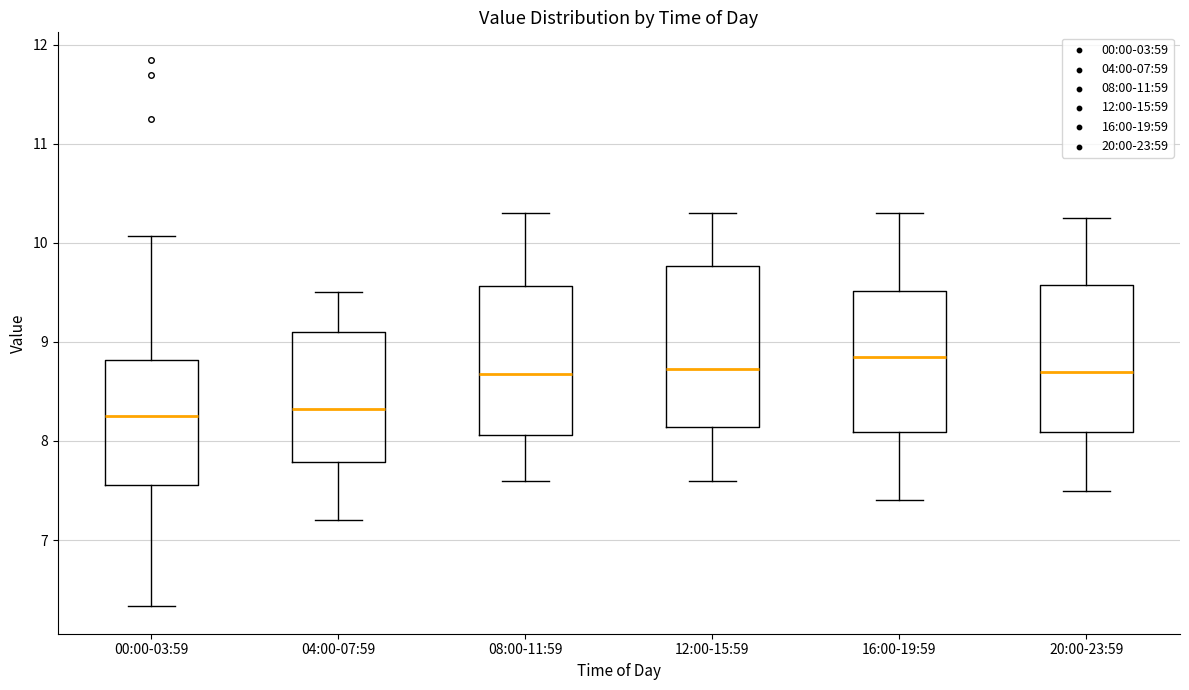

Reading left to right, transcribe this box plot: for each box, give where its median line is, the range the box spans, and where its two whiskers end, as read against the y-axis. The values are not printed on the chart, so give them approximately, as read against the axis.

00:00-03:59: median 8.3, box 7.6 to 8.8, whiskers 6.3 to 10.1
04:00-07:59: median 8.3, box 7.8 to 9.1, whiskers 7.2 to 9.5
08:00-11:59: median 8.7, box 8.1 to 9.6, whiskers 7.6 to 10.3
12:00-15:59: median 8.7, box 8.1 to 9.8, whiskers 7.6 to 10.3
16:00-19:59: median 8.9, box 8.1 to 9.5, whiskers 7.4 to 10.3
20:00-23:59: median 8.7, box 8.1 to 9.6, whiskers 7.5 to 10.3